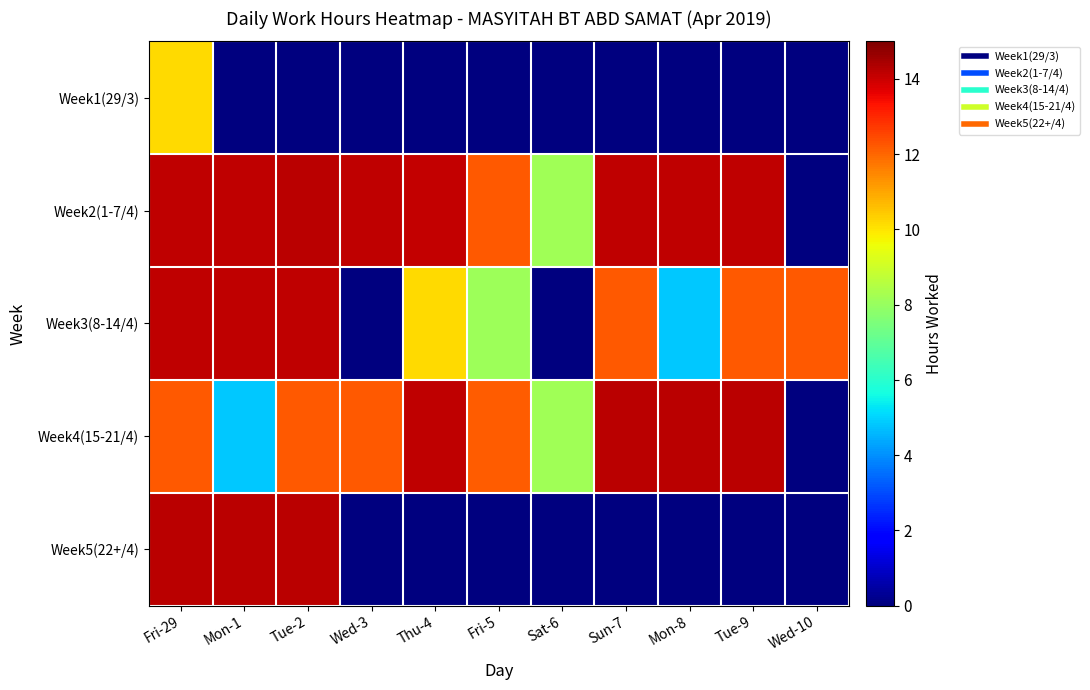

Which series changed the most between Wed-3 and Wed-10?

Week2(1-7/4)